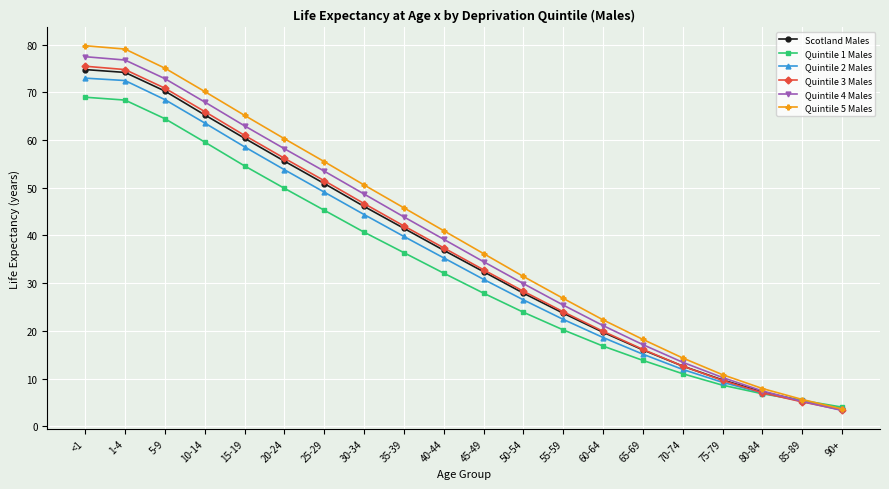

How many lines are shown in the chart?

6